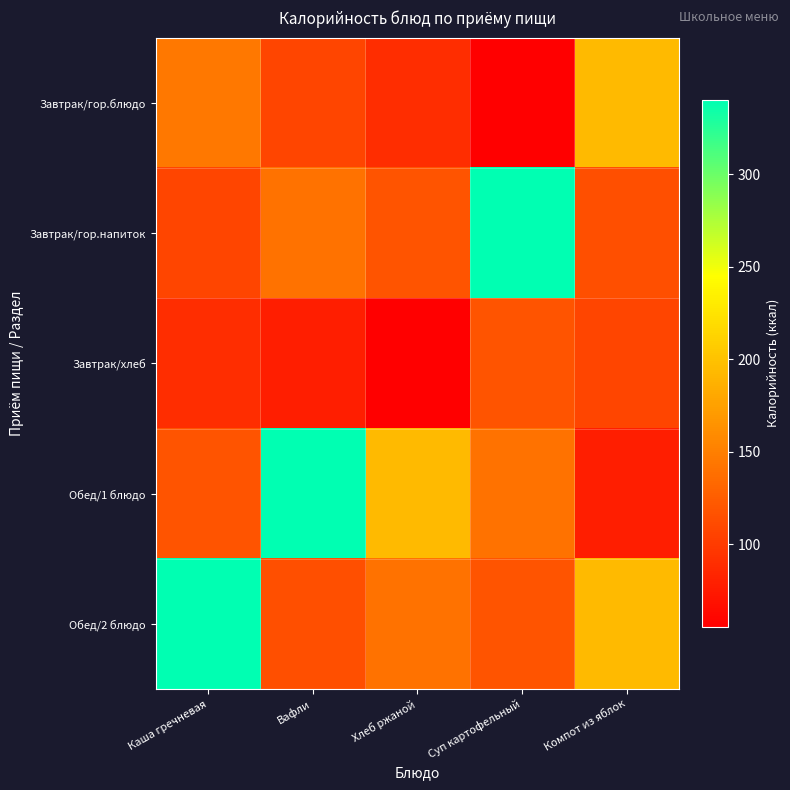

List the series in order of their peak value, lowest first.

Завтрак/хлеб, Завтрак/гор.блюдо, Завтрак/гор.напиток, Обед/1 блюдо, Обед/2 блюдо